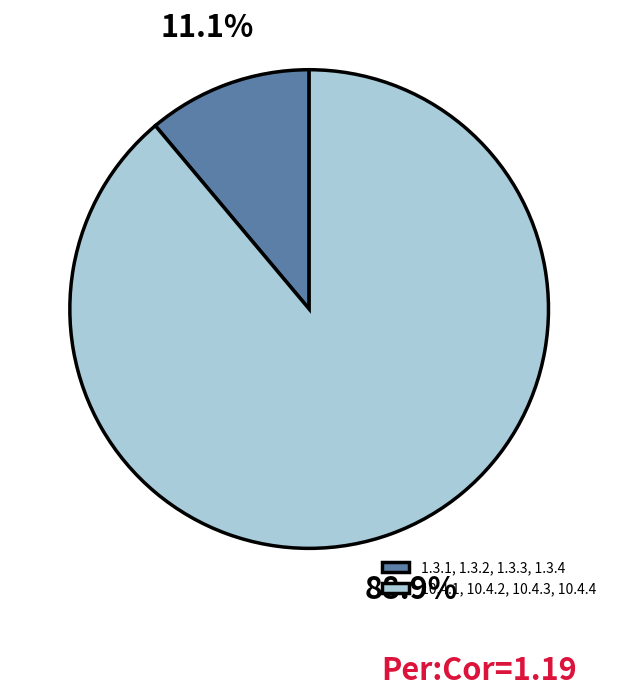

To the nearest percent, what portion does 10.4.1, 10.4.2, 10.4.3, 10.4.4 represent?

89%